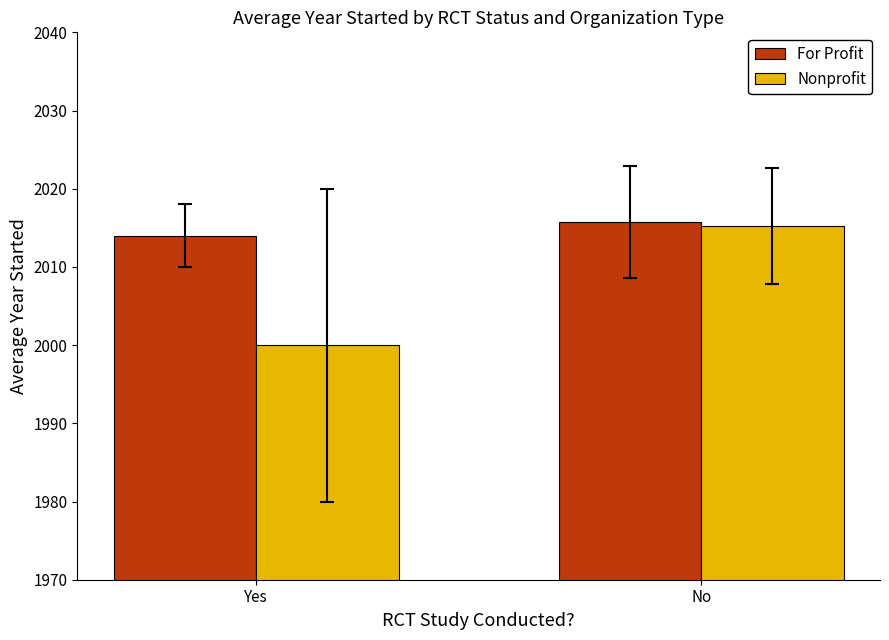

Which series changed the most between Yes and No?

Nonprofit